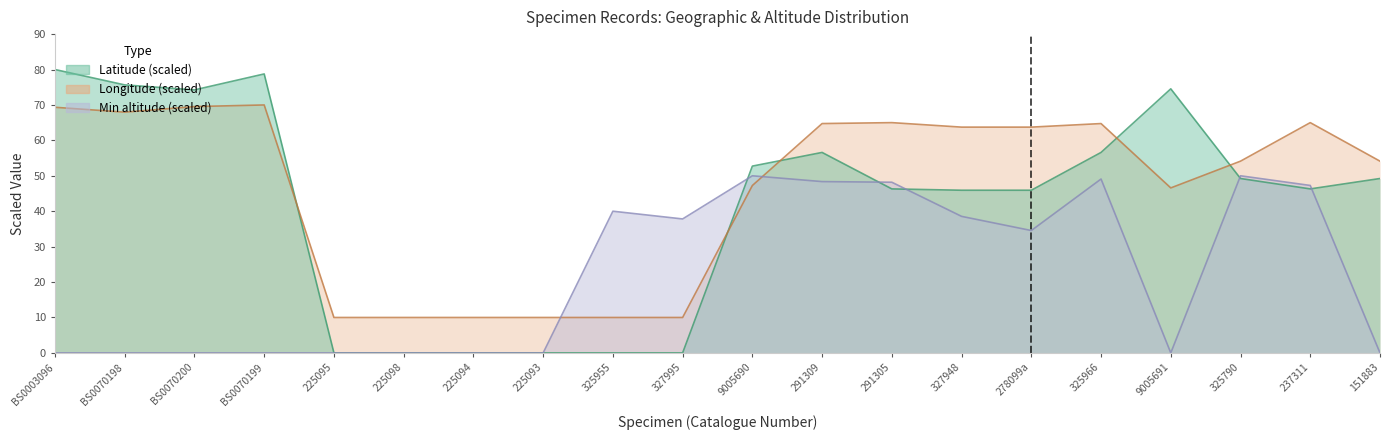

After their last crossing, which series has the higher values: Longitude or Latitude?

Longitude